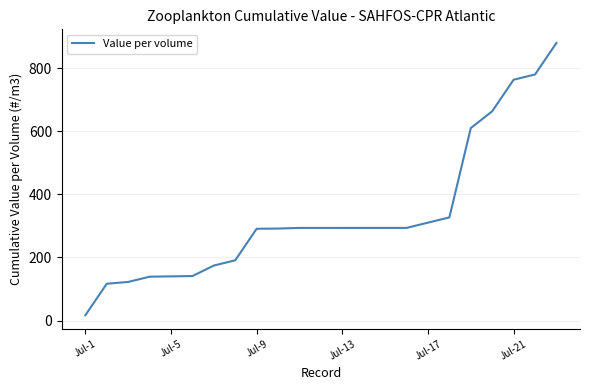

What is the average value?

335.7